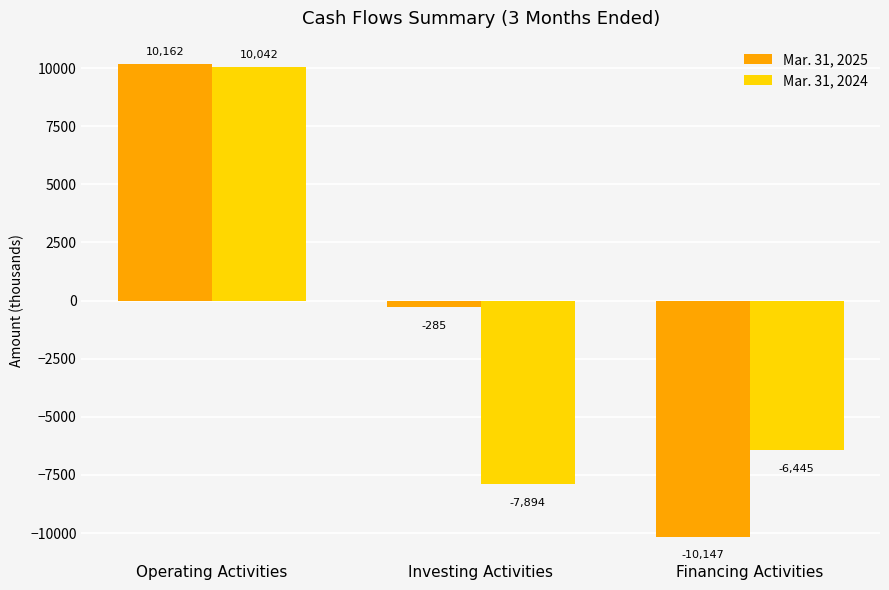

What is the sum of the Mar. 31, 2025 values at Investing Activities and Financing Activities?

-10432